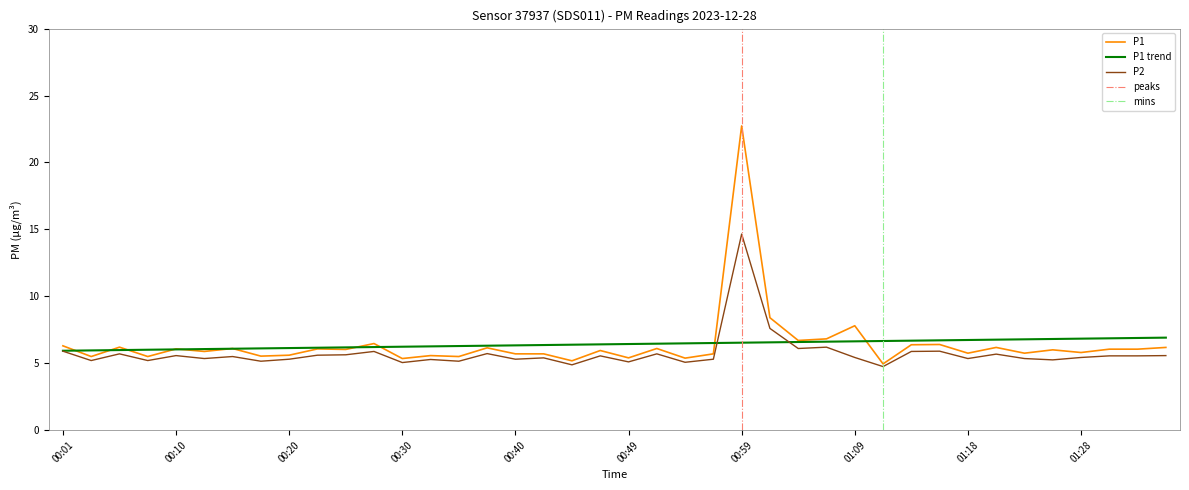

In P1, how many points are higher than both neighbors (excluding endpoints)?

14